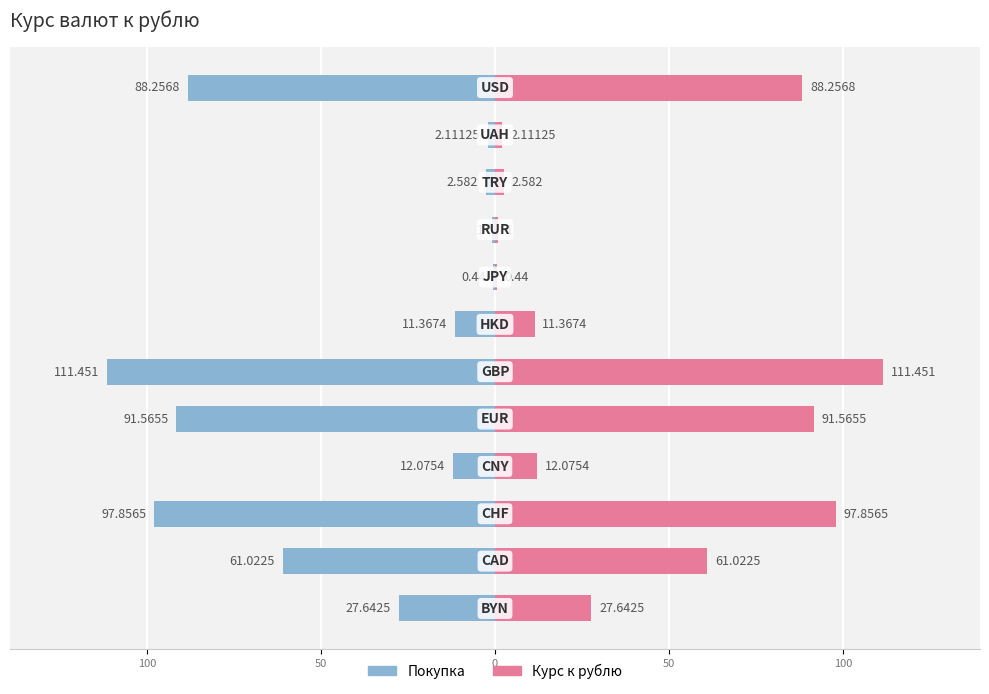

Which series has the largest range (max minus min)?

Покупка